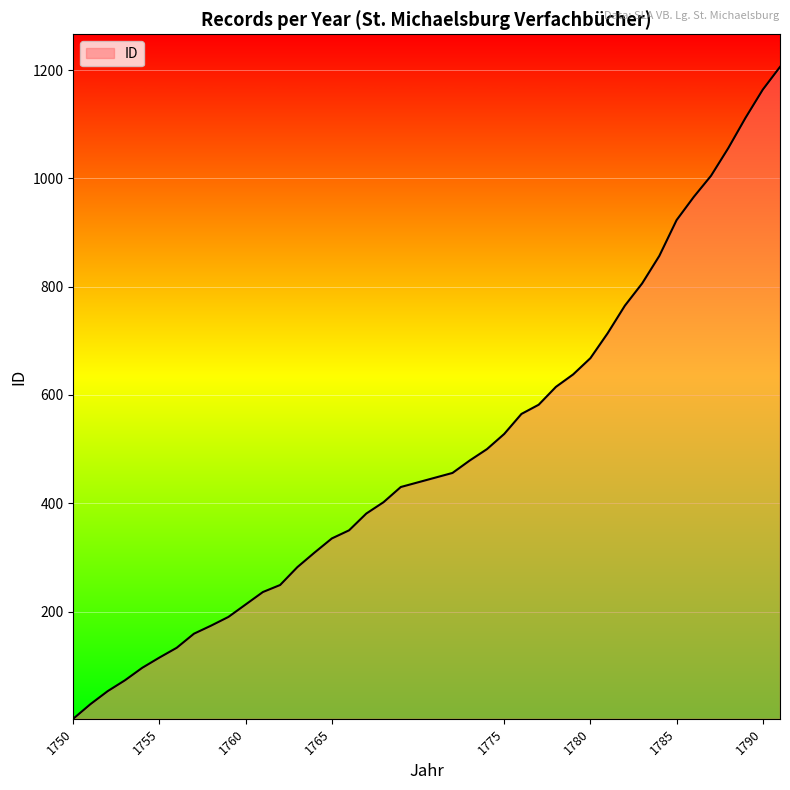

What is the maximum value shown in the chart?

1206